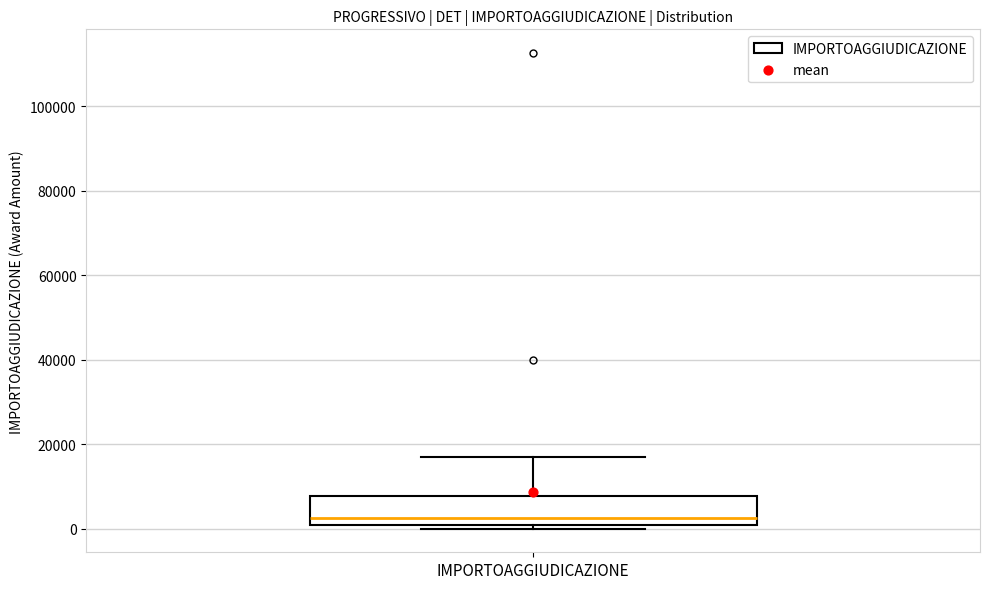

Where does the upper whisker of the box for IMPORTOAGGIUDICAZIONE end on the y-axis? The values are not printed on the chart, so give them approximately, as read against the axis.

18000